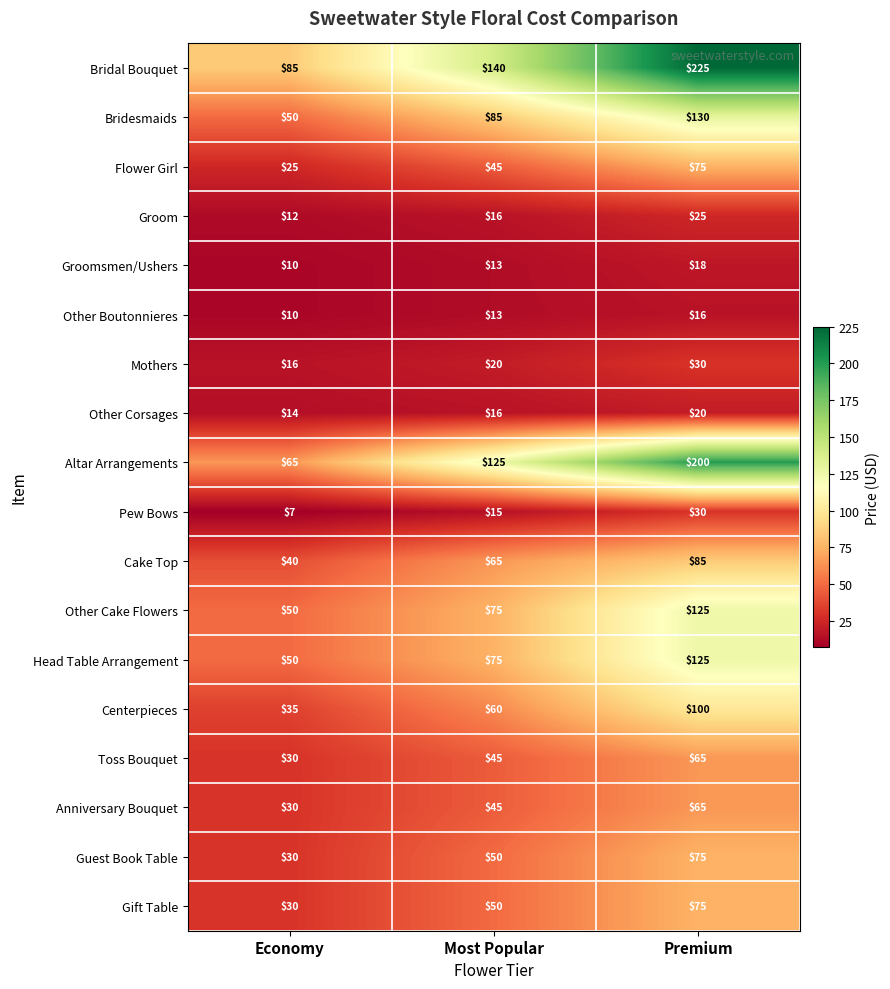

What value does the Bridesmaids series have at Economy, to the nearest 5?

50